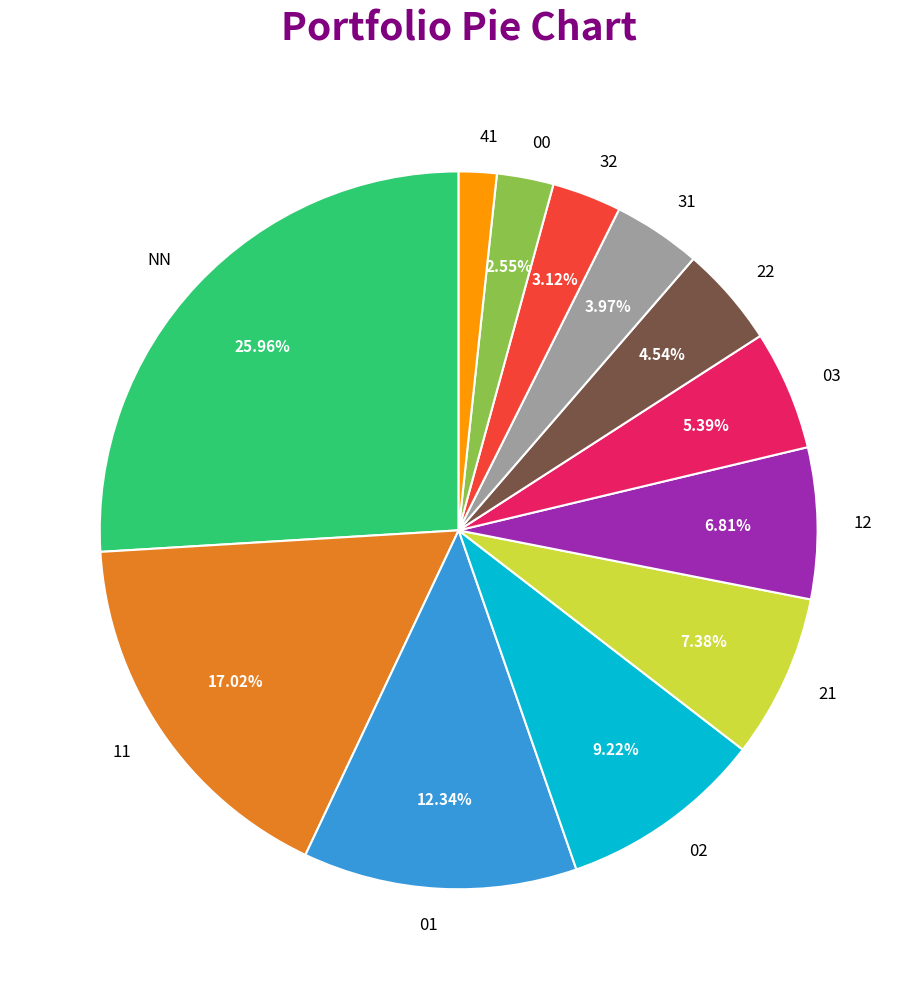

How many segments does this pie chart have?

12